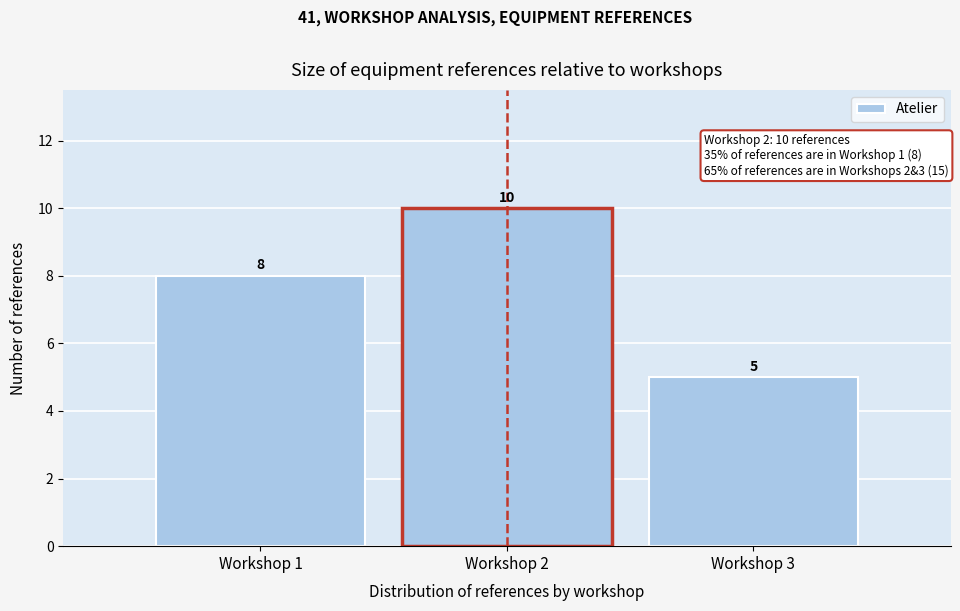

How tall is the bar that spans 1.5 to 2.5 on the x-axis?

10